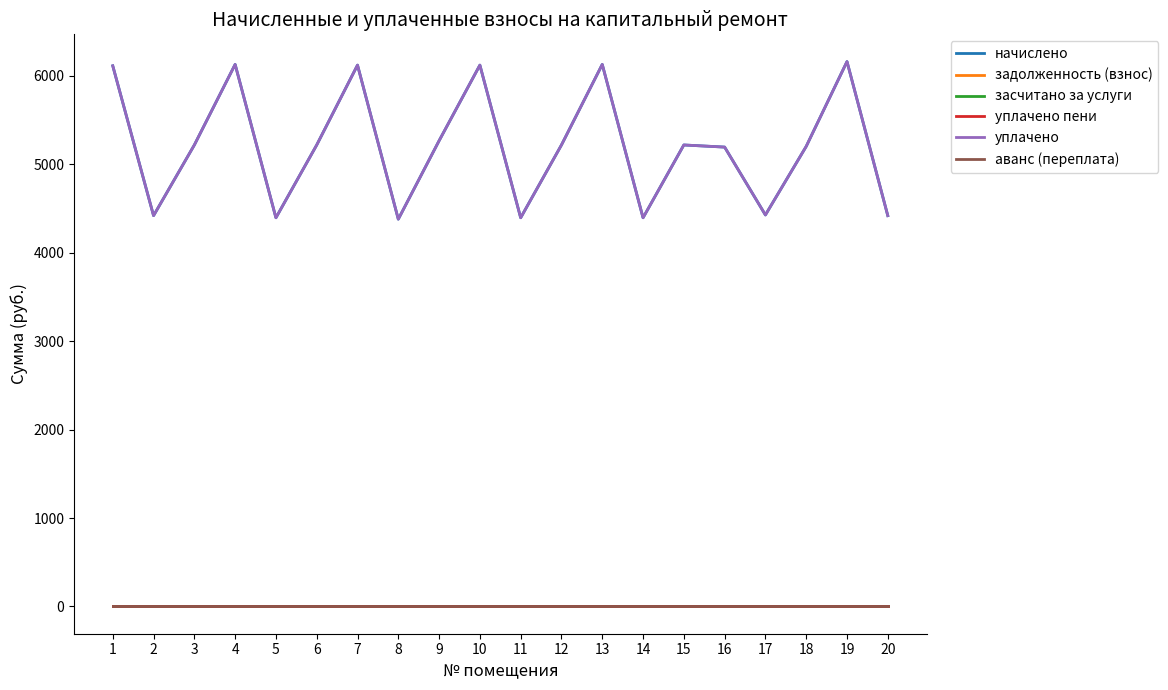

Is this an area chart (filled region under the line)?

No